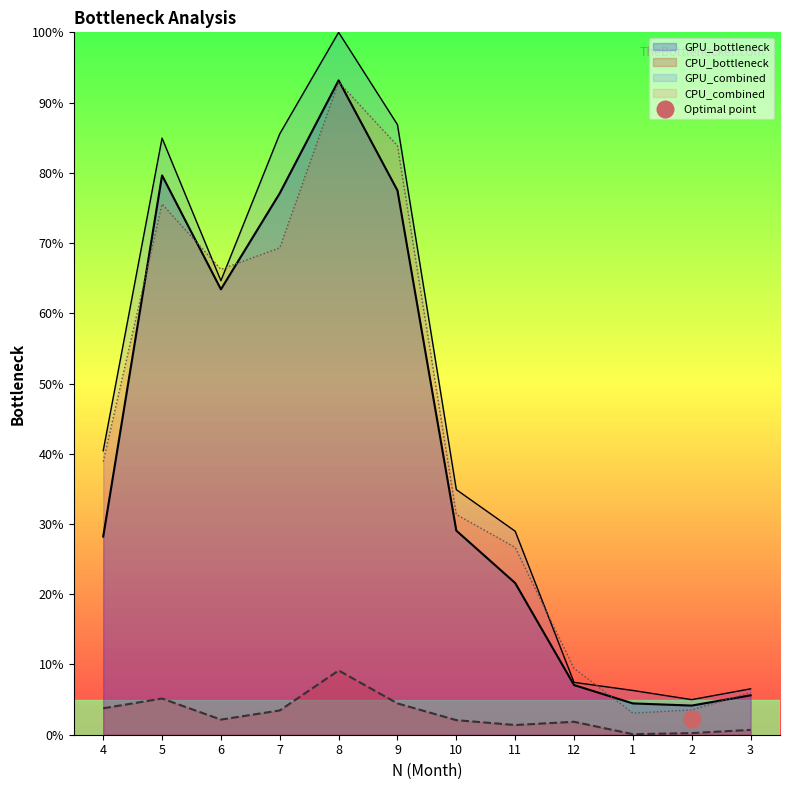

Is the value of GPU_bottleneck at 5 greater than the value of GPU_combined at 12?

Yes